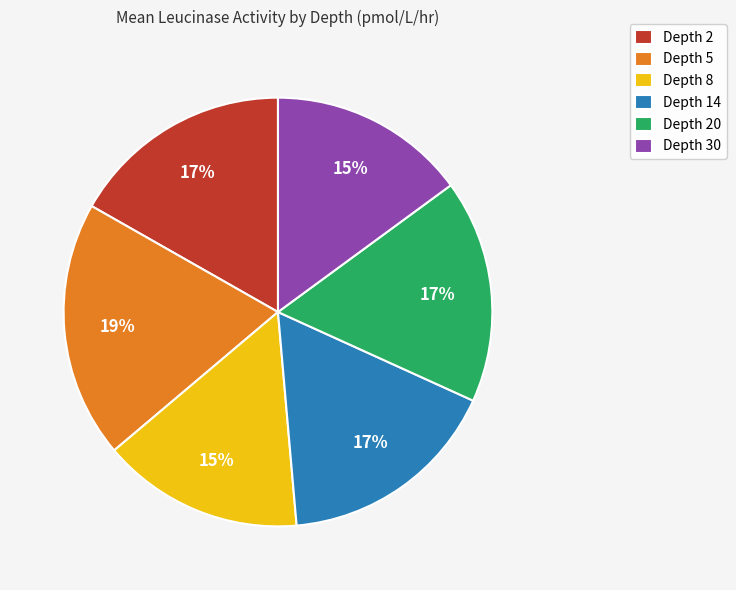

Combined, do Depth 20 and Depth 30 account for over 50%?

No